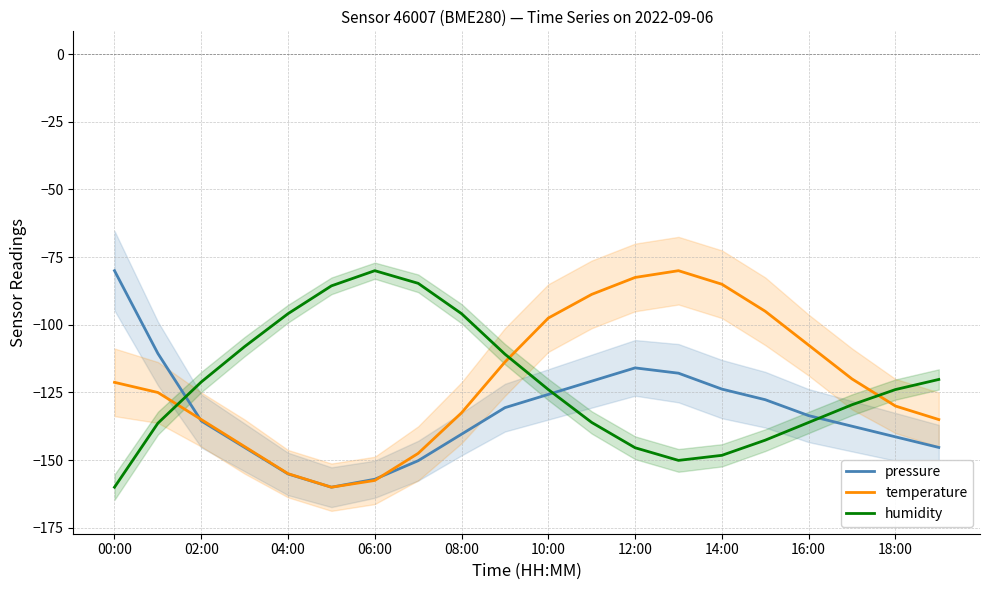

What is the greatest value displayed?

-80.0